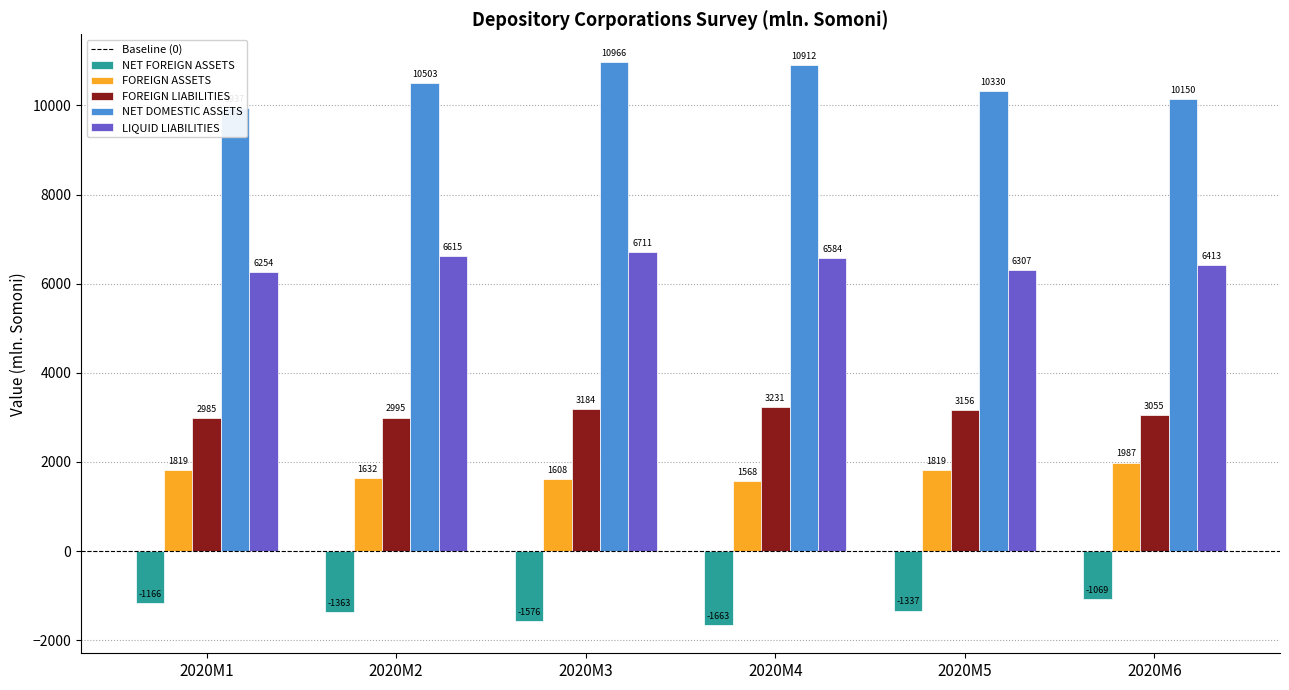

What is the value of the NET FOREIGN ASSETS bar at the 4th from the left?

-1662.8